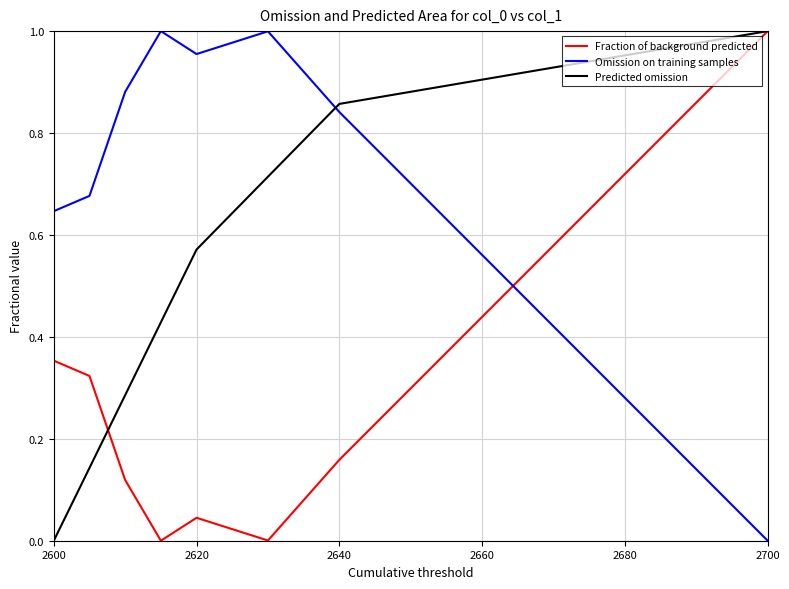

Rank the series by their average value, from lowest to highest.

Fraction of background predicted, Predicted omission, Omission on training samples